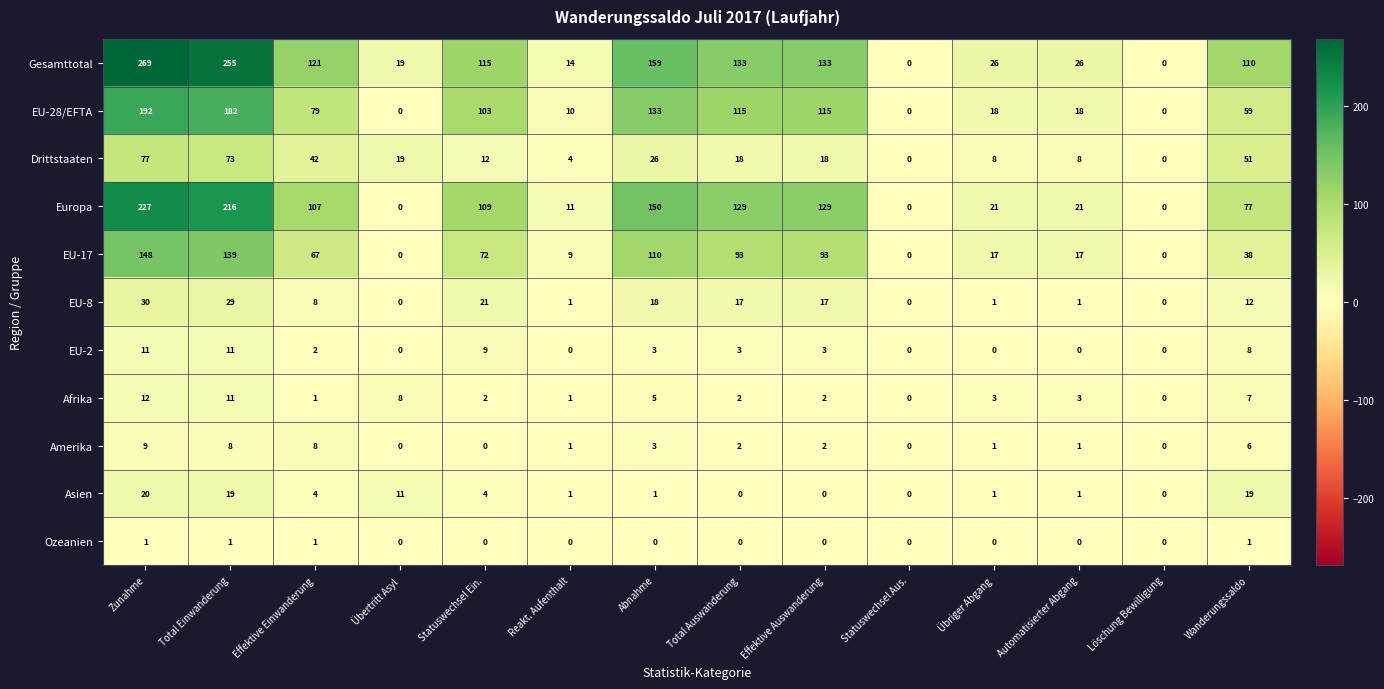

Is it true that Afrika equals 11 at Total Einwanderung?

True